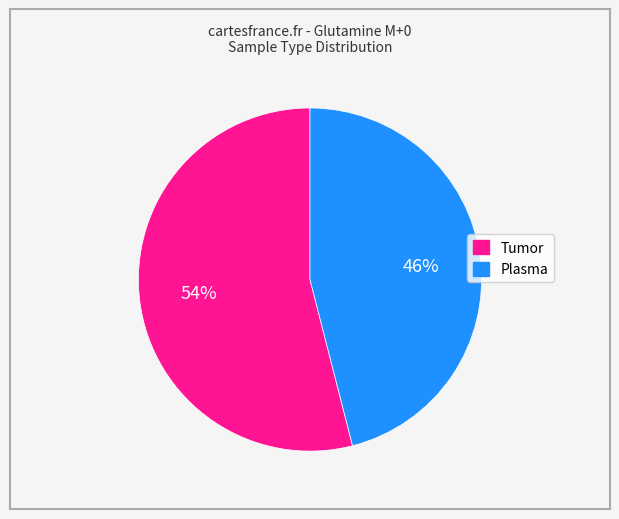

What is the largest slice in the pie chart?

Tumor